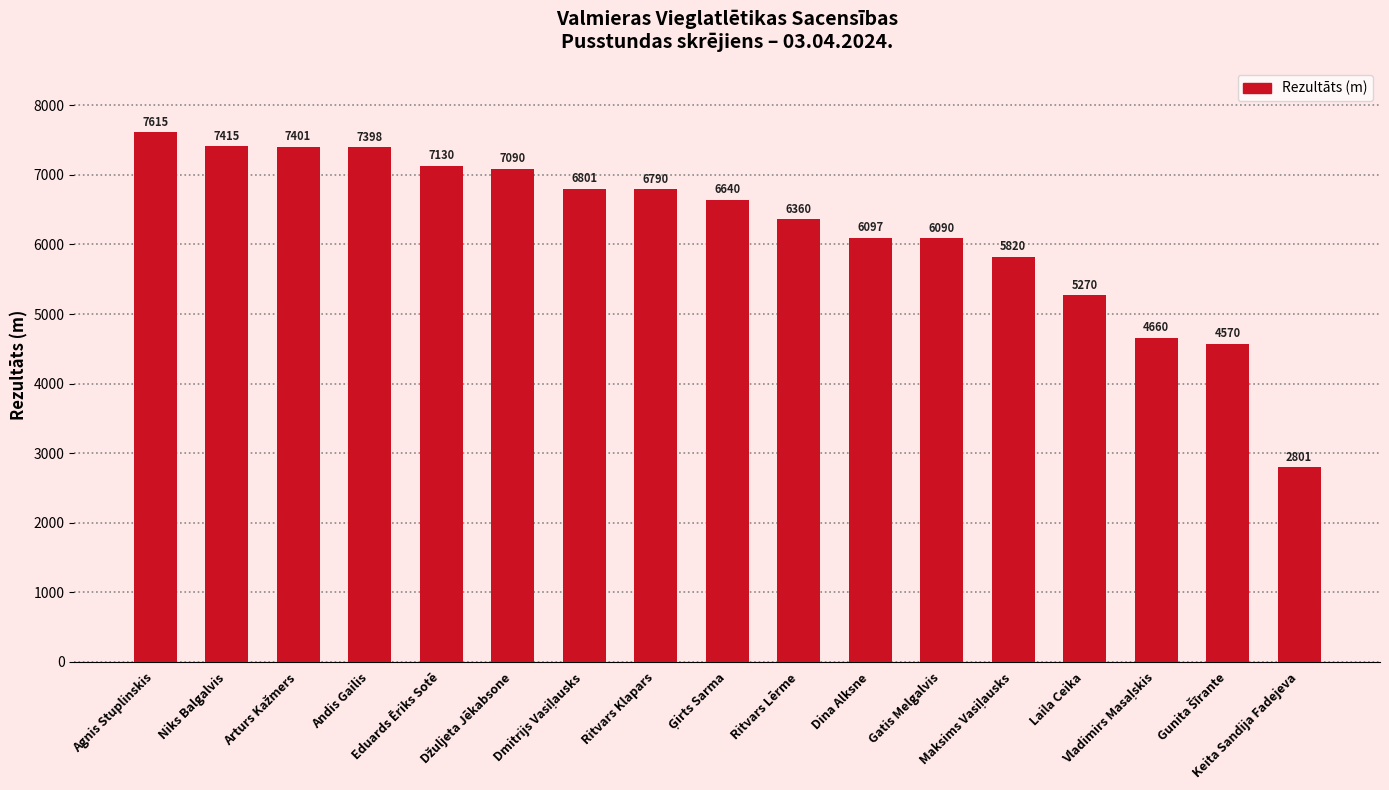

How many series are shown in this chart?

1